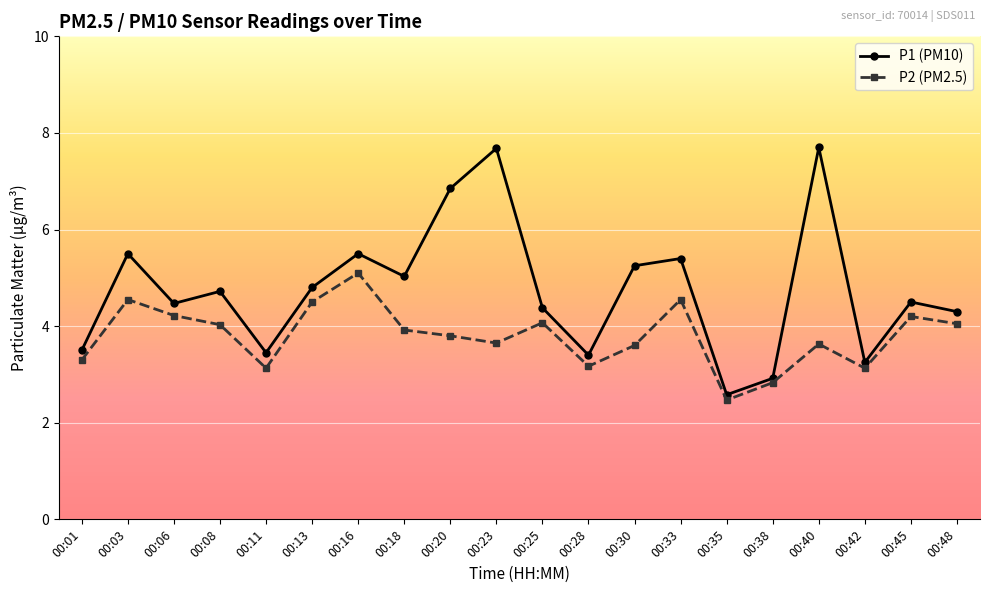

Which series has the largest total across all categories?

P1 (PM10)